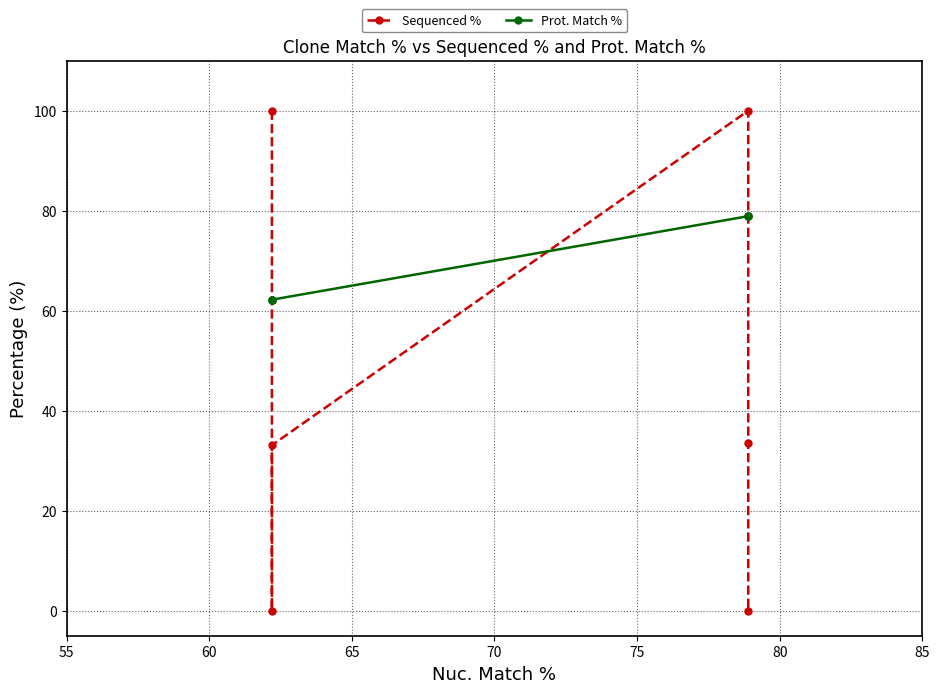

Rank the series by their average value, from highest to lowest.

Prot. Match %, Sequenced %